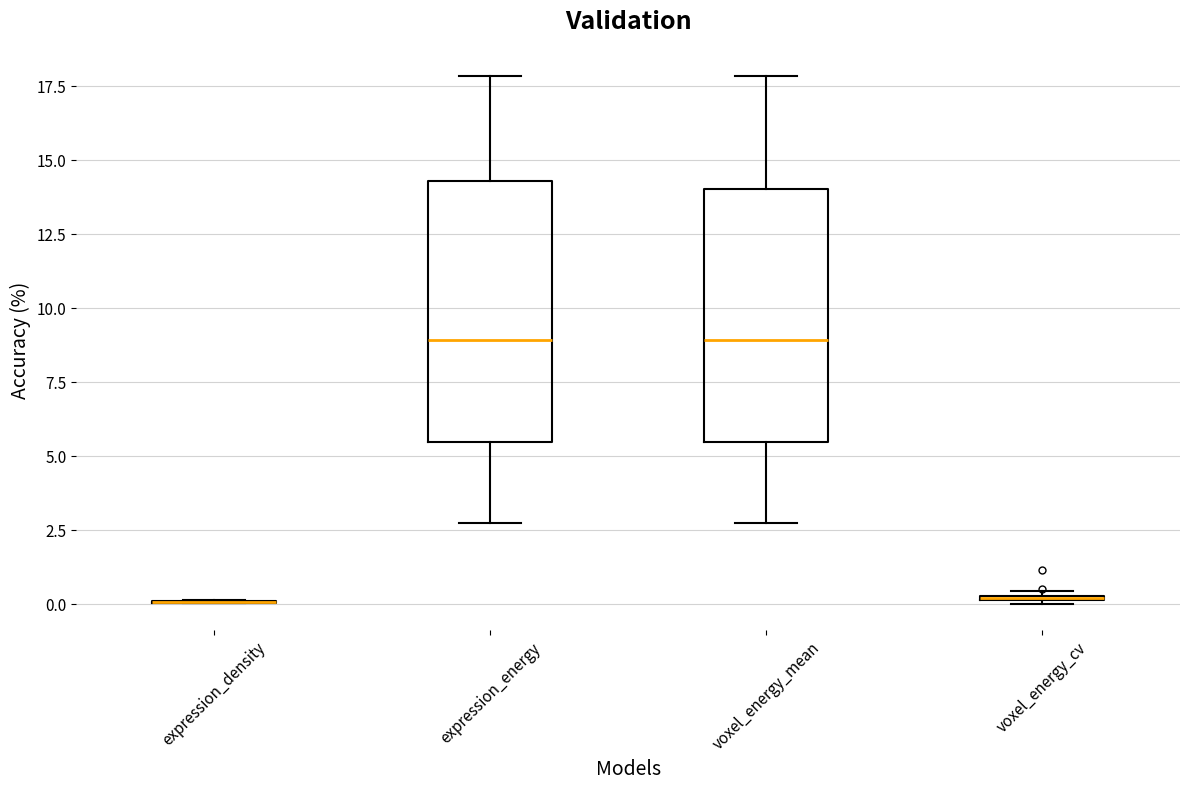

Where does the lower whisker of the box for voxel_energy_mean end on the y-axis? The values are not printed on the chart, so give them approximately, as read against the axis.

2.5